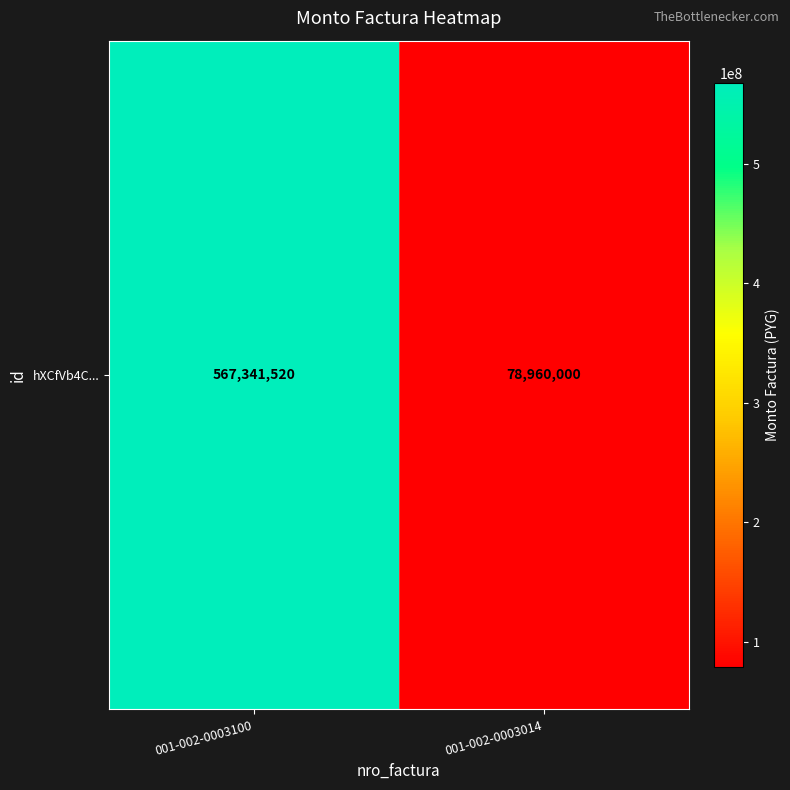

What is the difference between the maximum and minimum values?

488381520